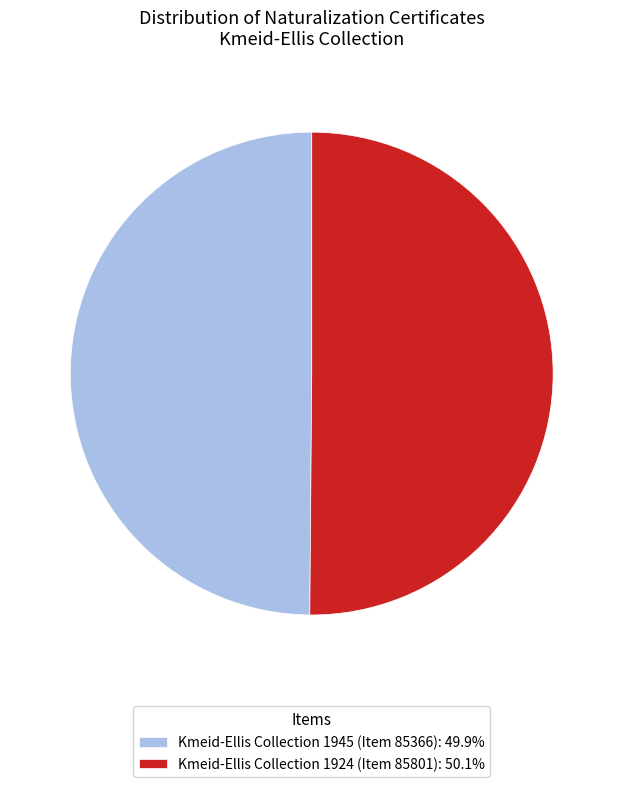

Do Kmeid-Ellis Collection 1945 (Item 85366): 49.9% and Kmeid-Ellis Collection 1924 (Item 85801): 50.1% together represent more than half of the pie?

Yes